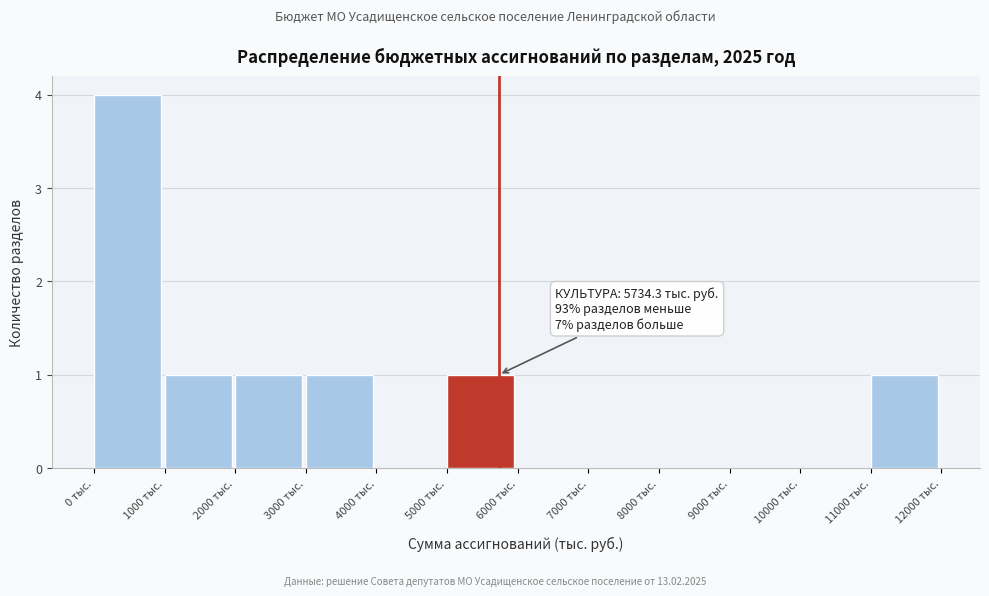

Which range on the x-axis has the tallest bar?

0 to 1000